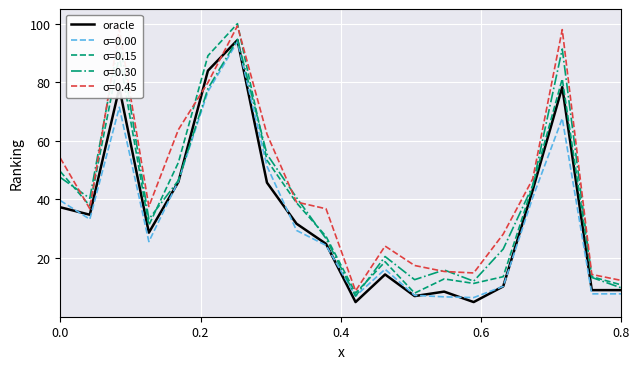

True or false: there are more than 0 points higher than both neighbors.

True